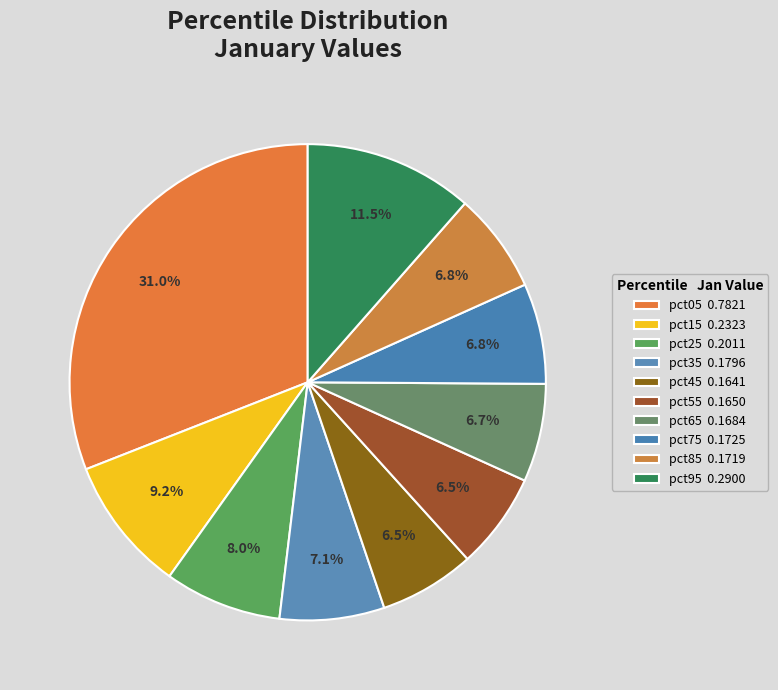

To the nearest percent, what portion does pct65 represent?

7%